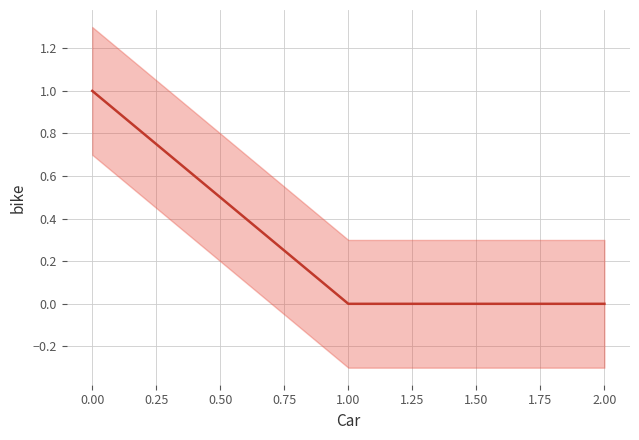

Reading left to right, transcribe all the data shown in this chart.

1	0	0	0